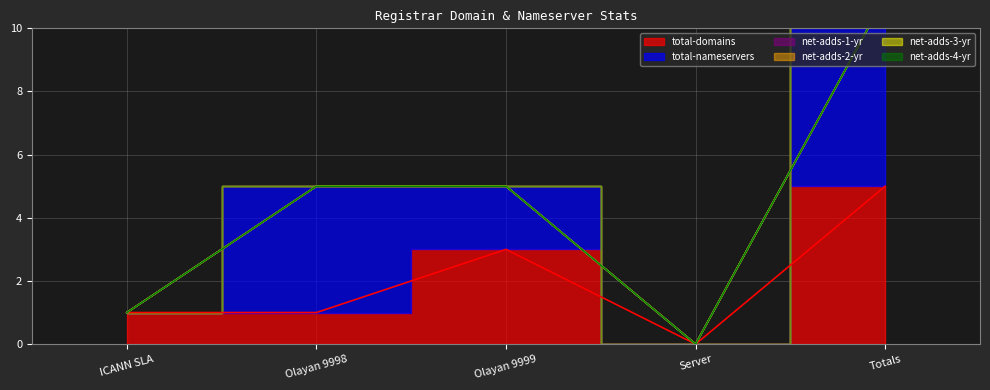

What position from the left is ICANN SLA?

1